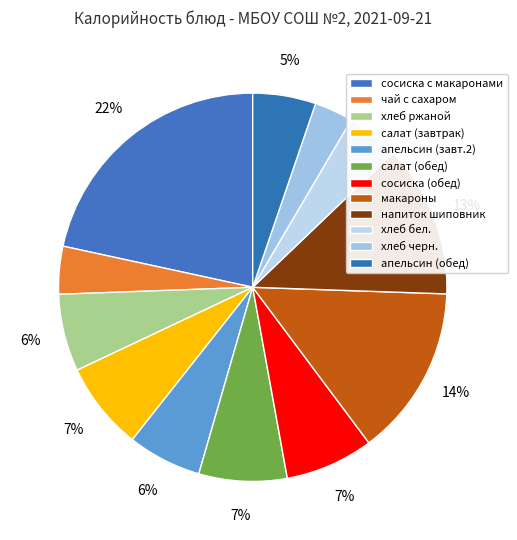

Is there a majority slice in this chart?

No